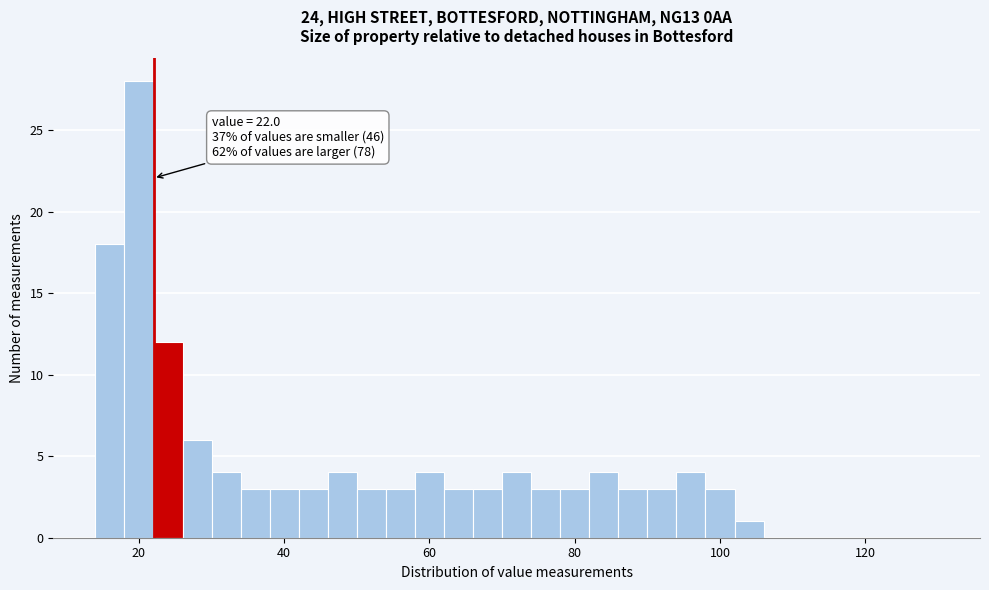

Around what value on the x-axis is the tallest bar? Give the approximate position of its centre, as read against the axis.

20